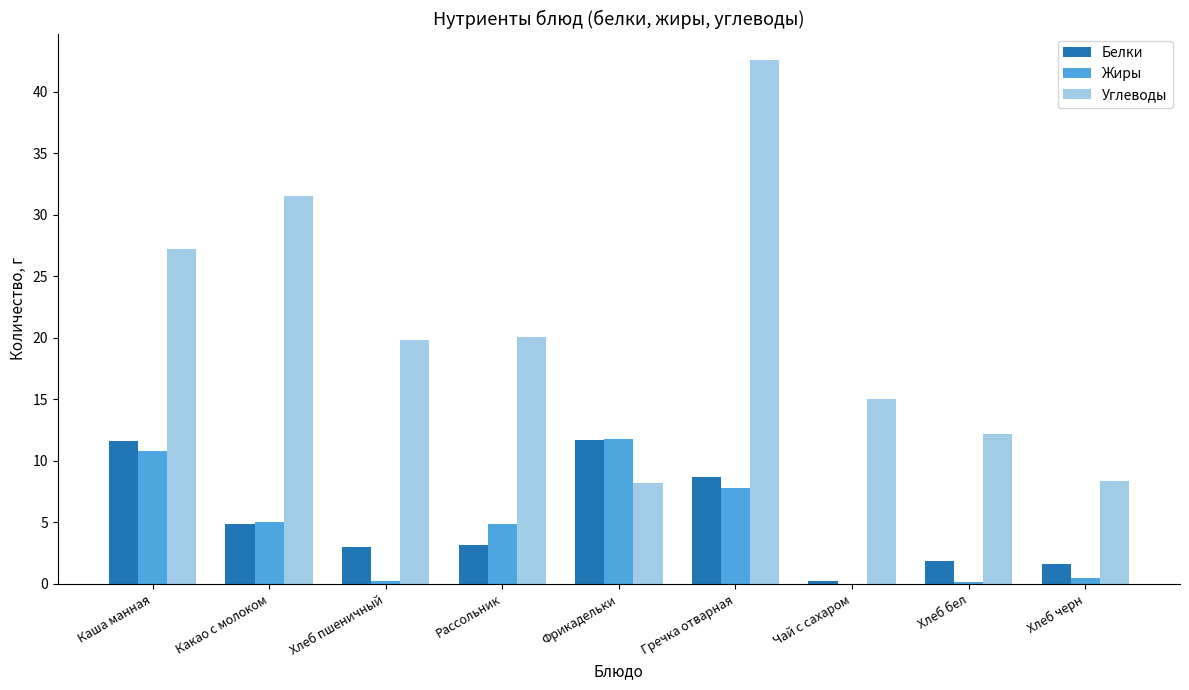

At which label does Жиры reach its peak?

Фрикадельки